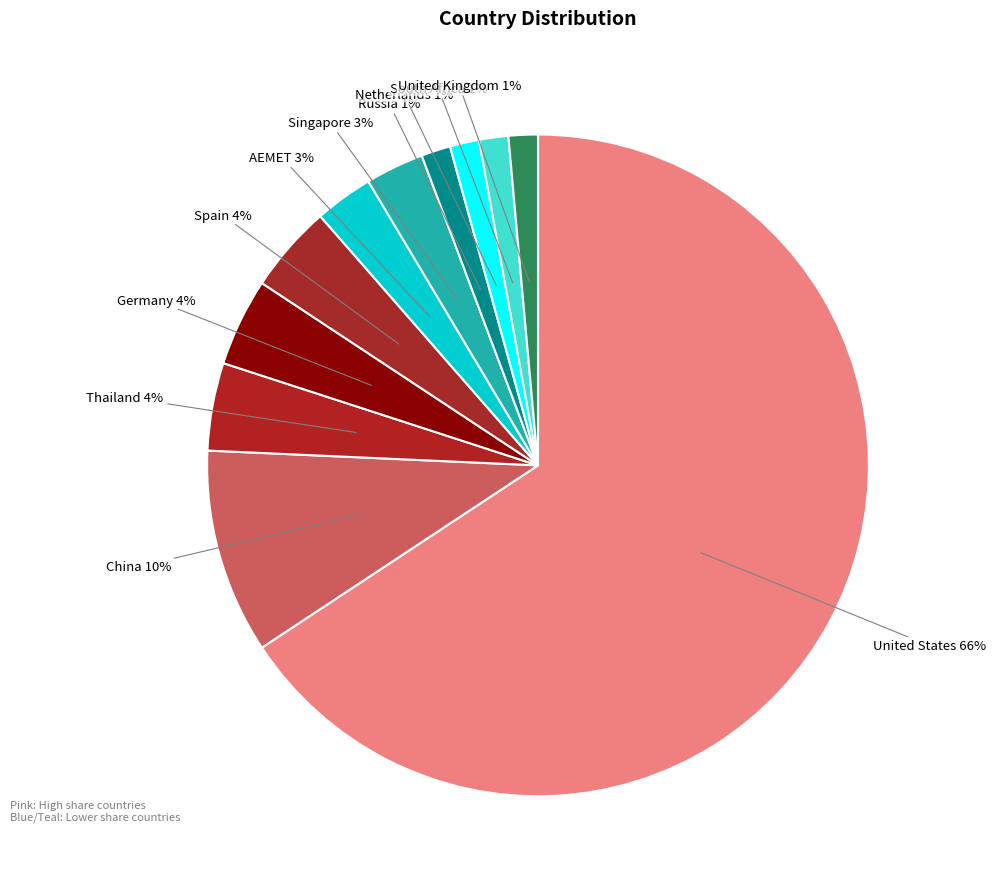

Count the number of slices in the pie.

11